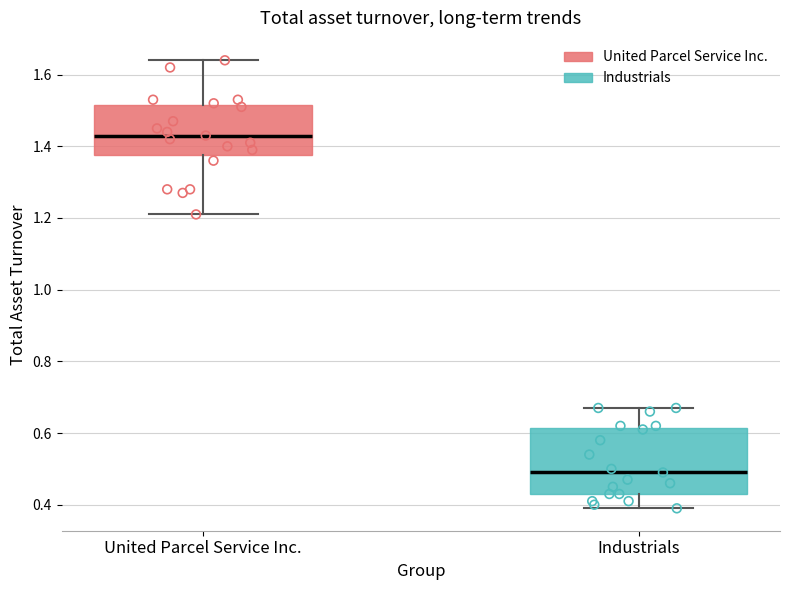

Reading left to right, read every box against the y-axis: the position of its median line, the range the box covers, and the ends of its whiskers. The values are not printed on the chart, so give them approximately, as read against the axis.

United Parcel Service Inc.: median 1.44, box 1.38 to 1.52, whiskers 1.22 to 1.64
Industrials: median 0.50, box 0.44 to 0.62, whiskers 0.40 to 0.68